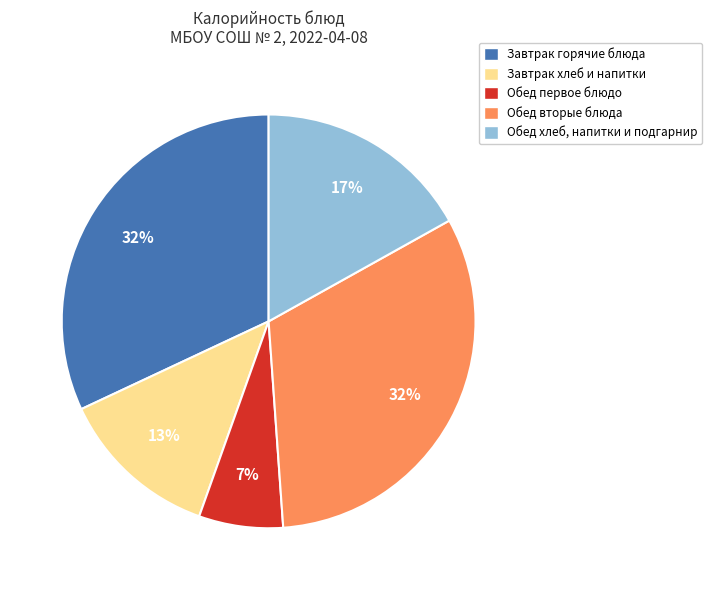

To the nearest percent, what is the difference between the largest and smallest slice percentages?

25%